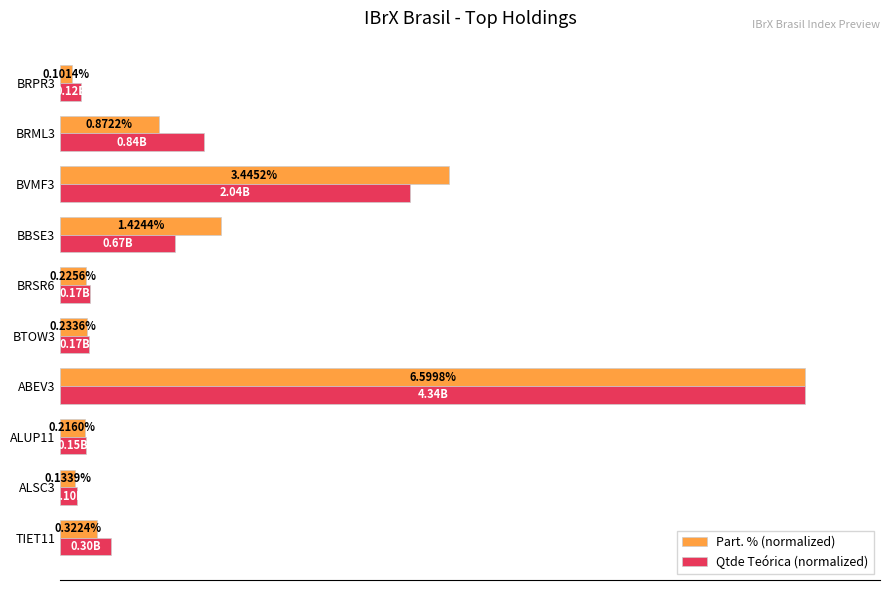

What are all the series names shown in the legend?

Part. % (normalized), Qtde Teórica (normalized)